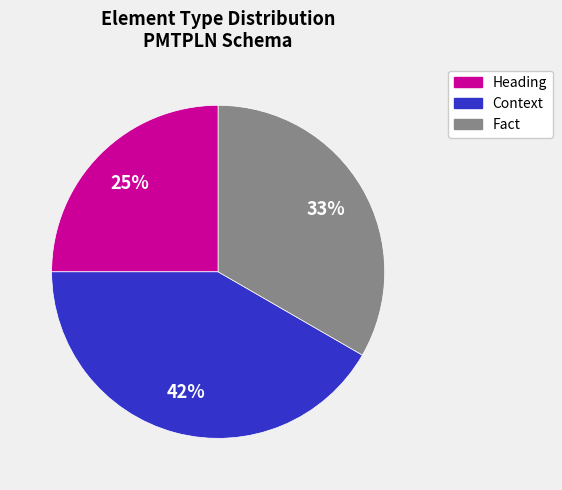

How many segments does this pie chart have?

3